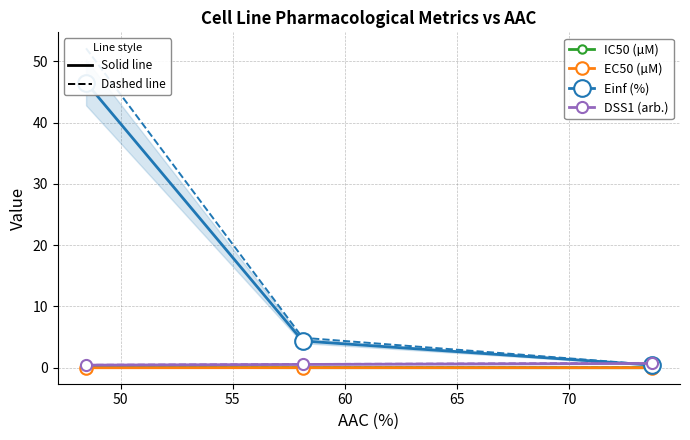

Count the number of categories in the chart.

3